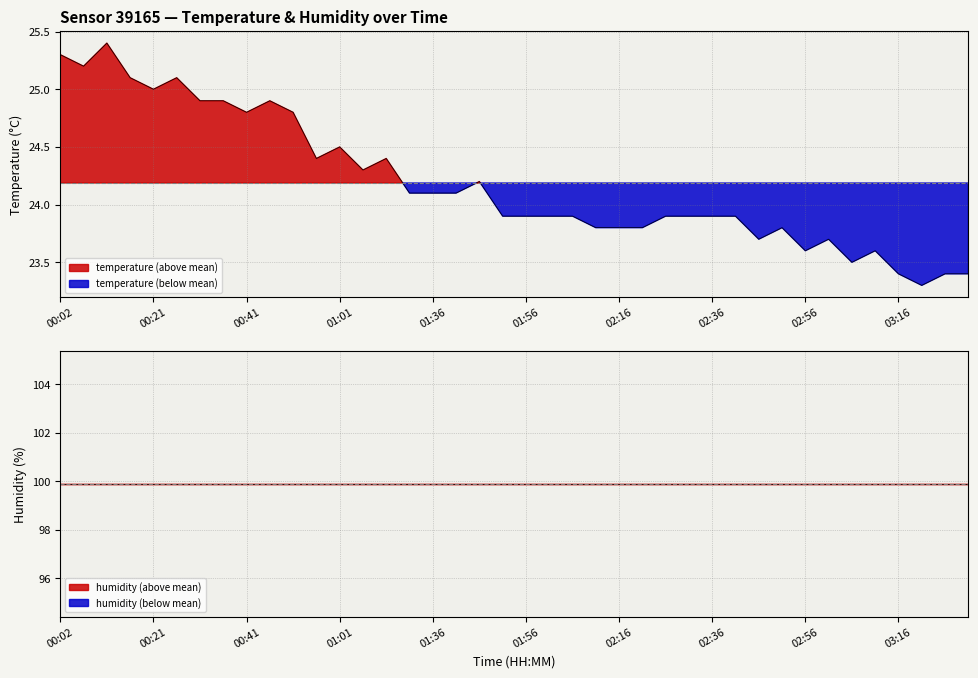

List the labels in order of value, largest first.

00:11, 00:02, 00:07, 00:16, 00:26, 00:21, 00:31, 00:36, 00:46, 00:41, 00:51, 01:01, 00:56, 01:16, 01:11, 01:46, 01:26, 01:36, 01:41, 01:51, 01:56, 02:01, 02:06, 02:26, 02:31, 02:36, 02:41, 02:11, 02:16, 02:21, 02:51, 02:46, 03:01, 02:56, 03:11, 03:06, 03:16, 03:25, 03:30, 03:21